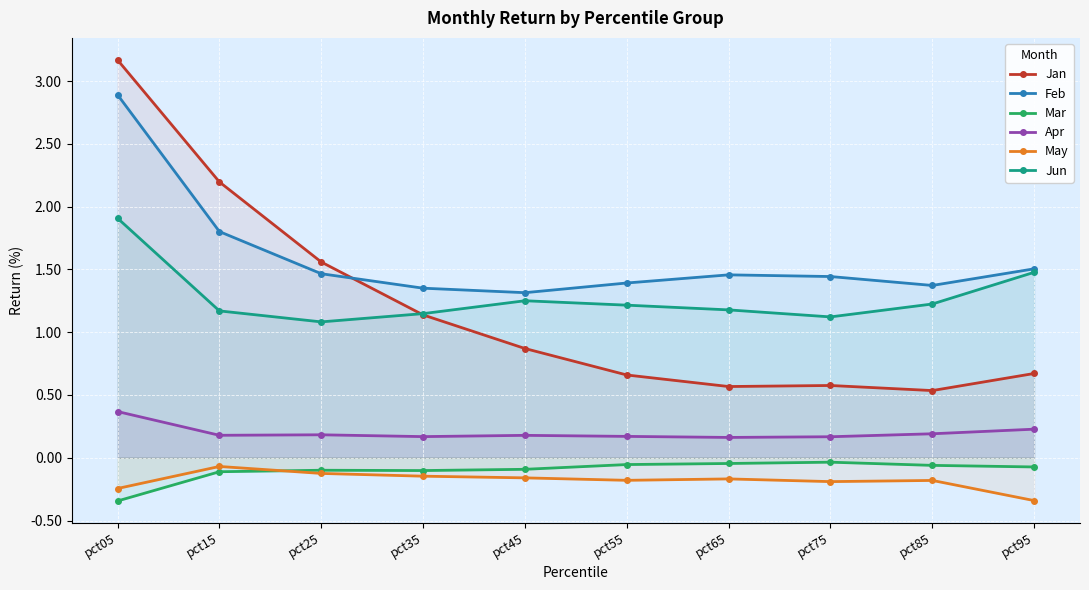

The value of May at pct55 is -0.2. True or false?

True